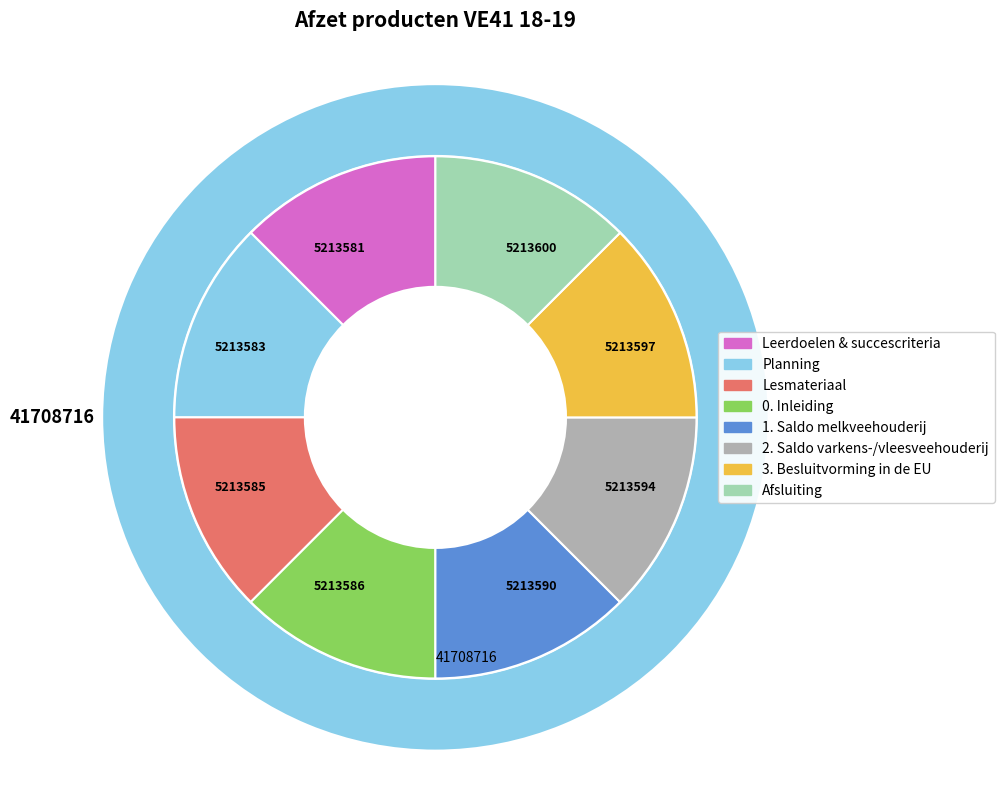

Is it true that 1. Saldo melkveehouderij is 6% of the pie?

False